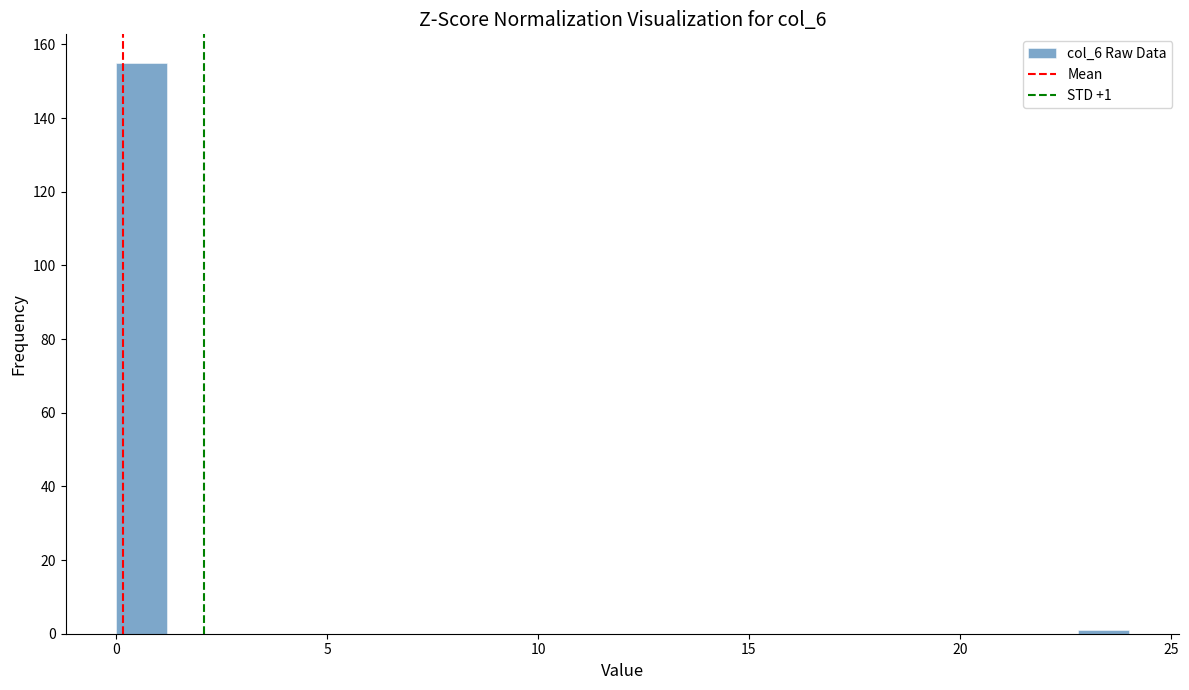

Read against the x-axis, roughly where is the centre of the tallest bar?

0.5